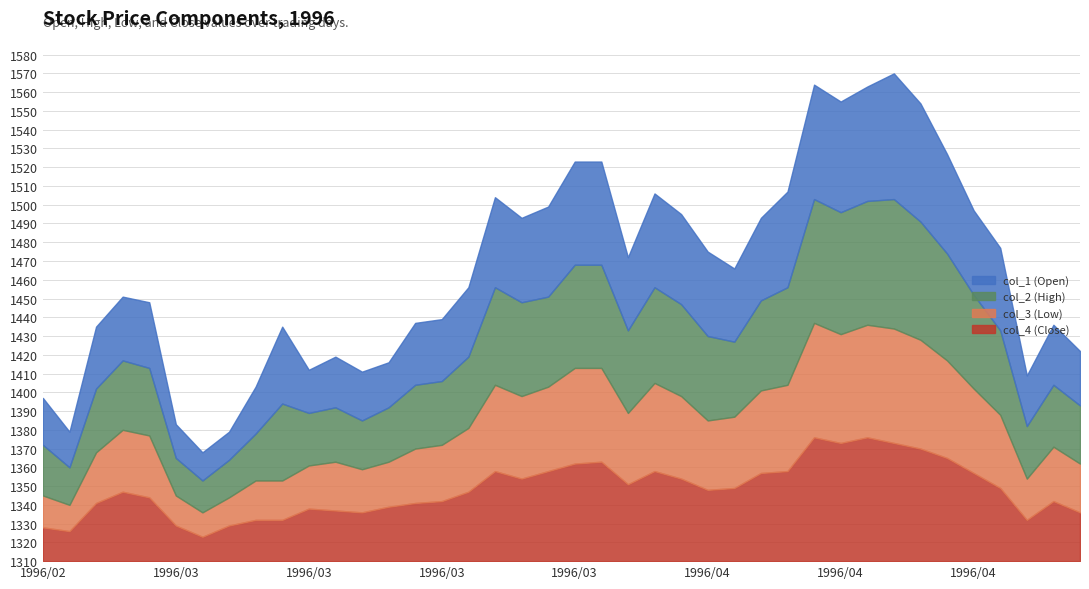

True or false: col_1 (Open) and col_3 (Low) intersect in this chart.

False